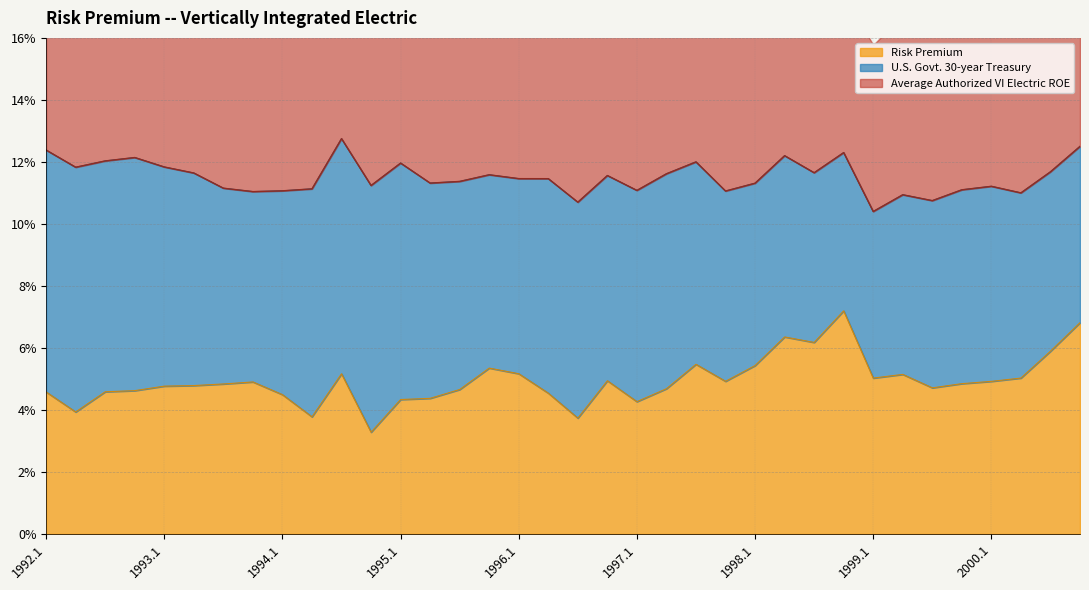

At which label does Risk Premium reach its peak?

1998.4